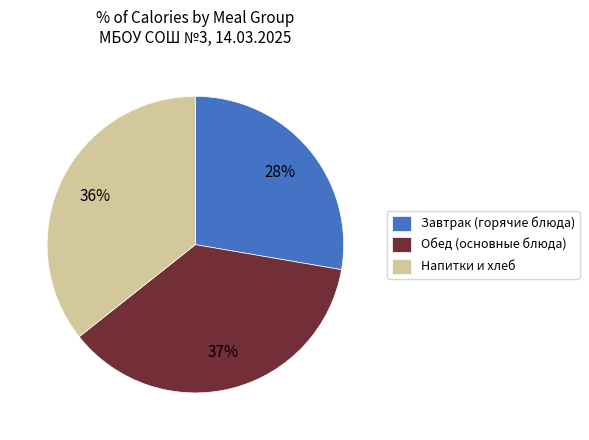

Between Напитки и хлеб and Обед (основные блюда), which is larger?

Обед (основные блюда)